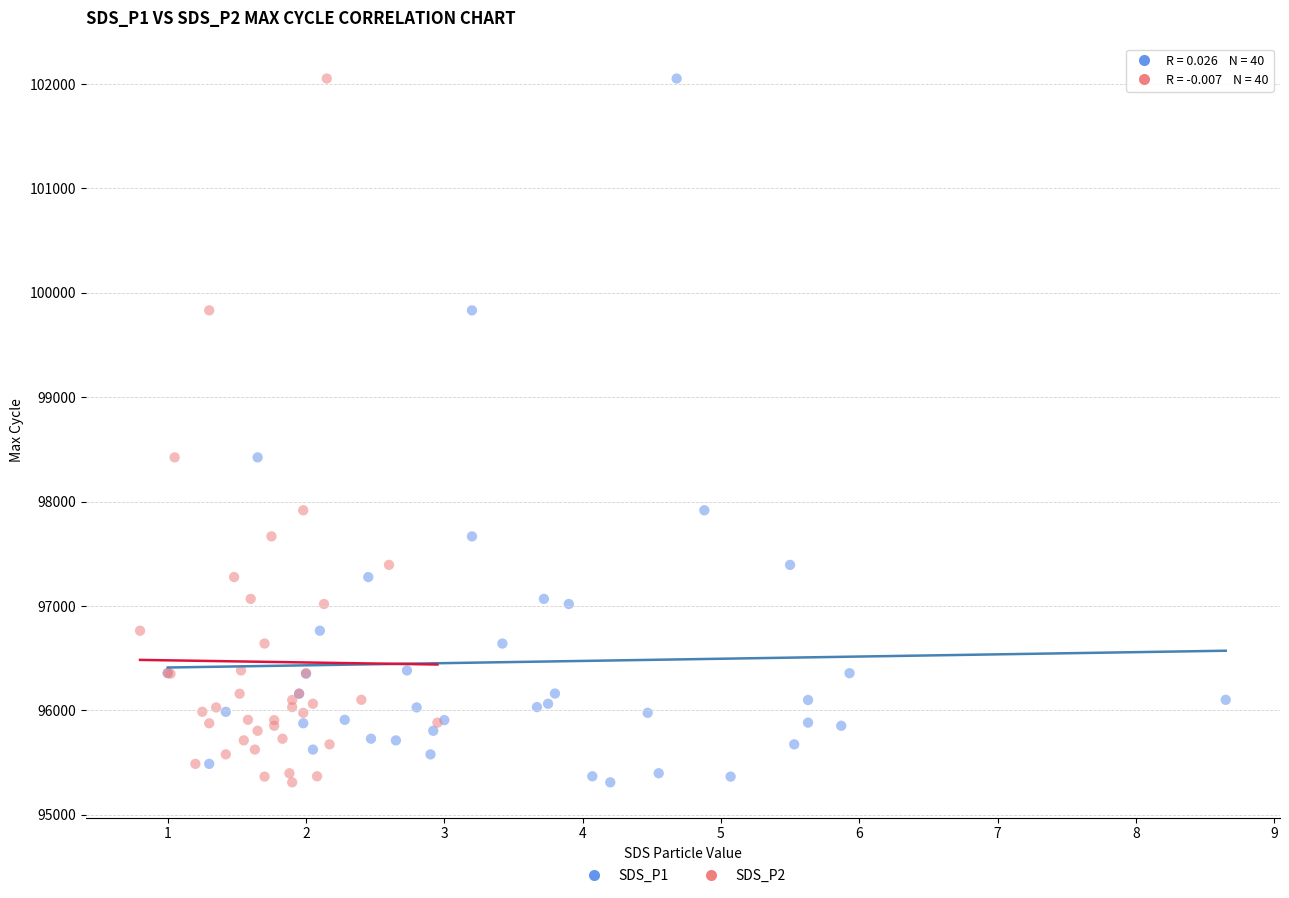

What are all the series names shown in the legend?

SDS_P1, SDS_P2